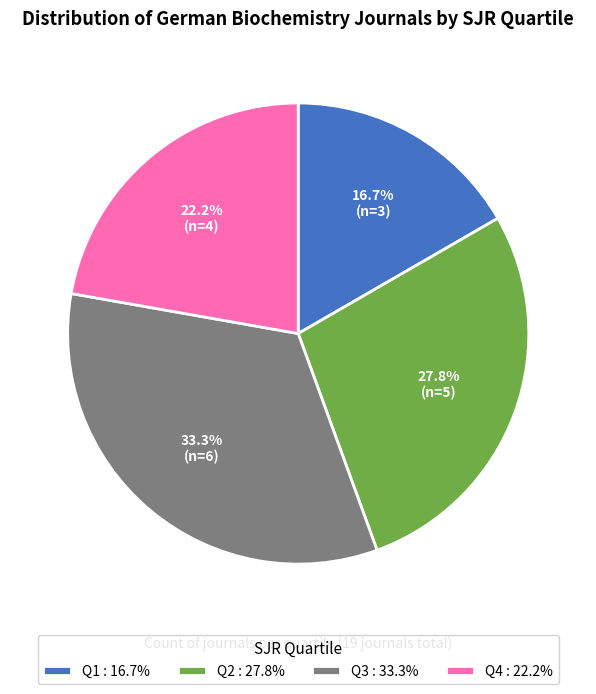

Rank the categories by value from lowest to highest.

Q1, Q4, Q2, Q3